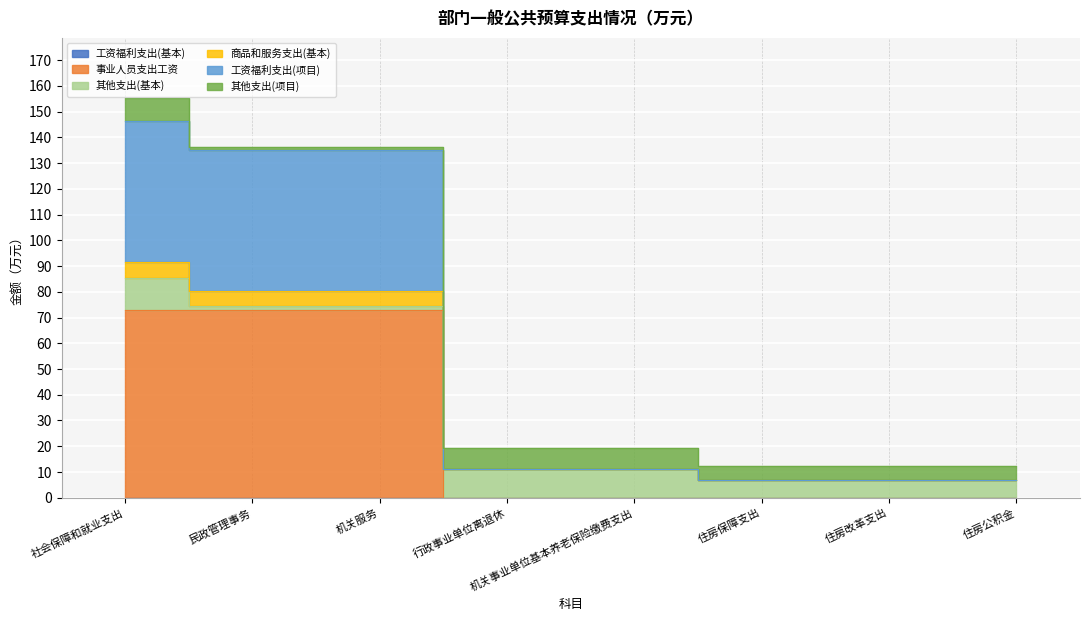

The value of 事业人员支出工资 at 住房公积金 is -31.1. True or false?

False